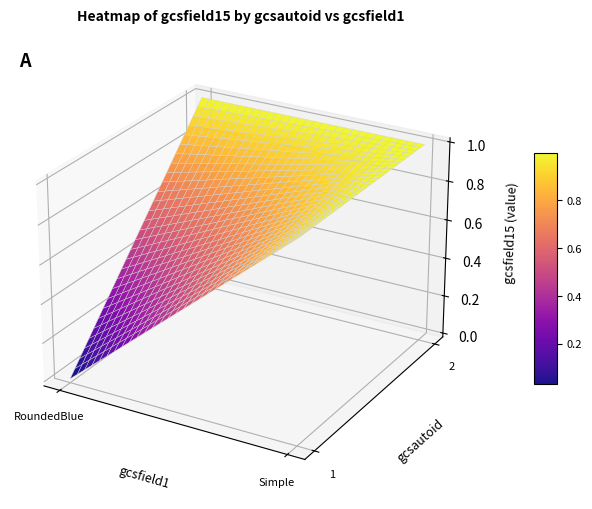

Reading left to right, extract all data points from this chart.

RoundedBlue: 0	1
Simple: 1	1